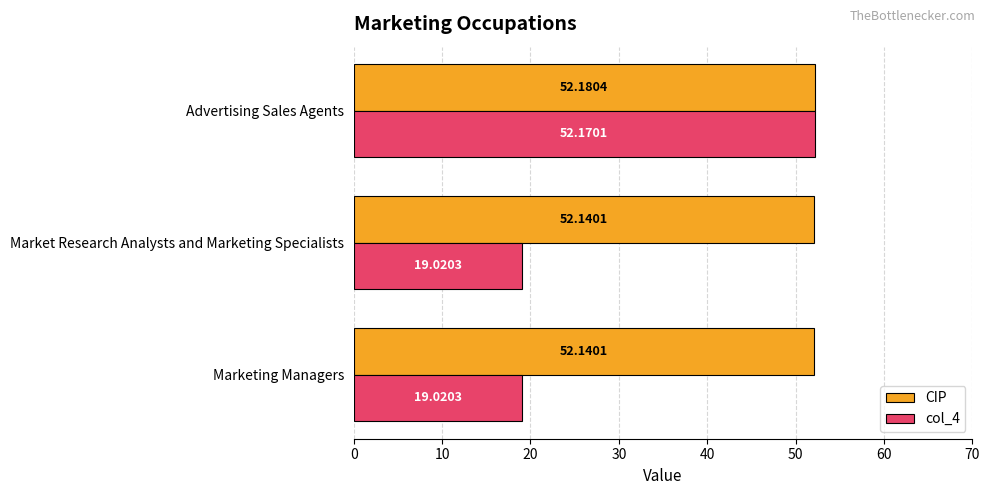

Between Marketing Managers and Advertising Sales Agents, which series saw the biggest shift?

col_4